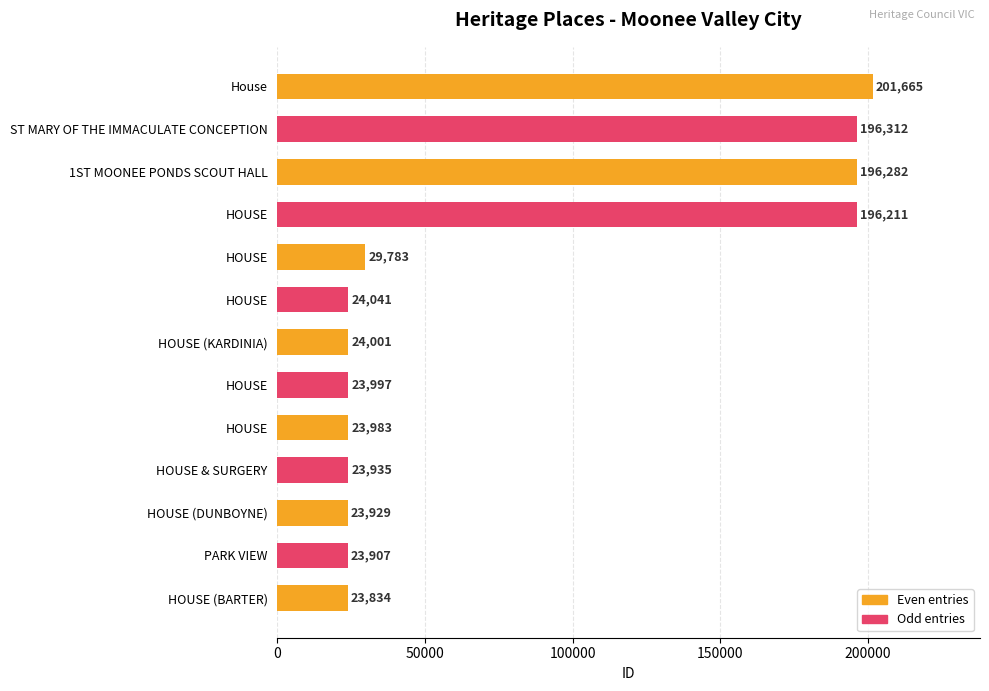

How many values are below 24001?

6